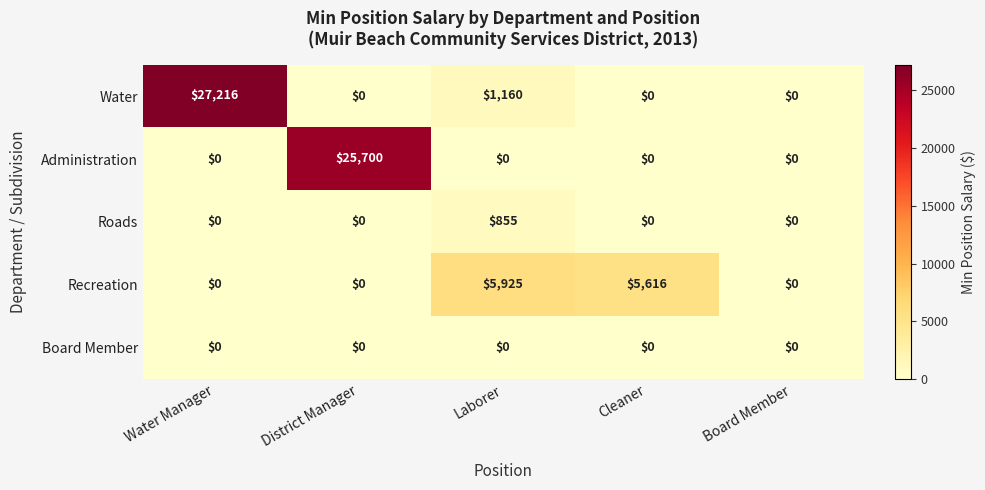

True or false: Water has a value of -8739 at District Manager.

False